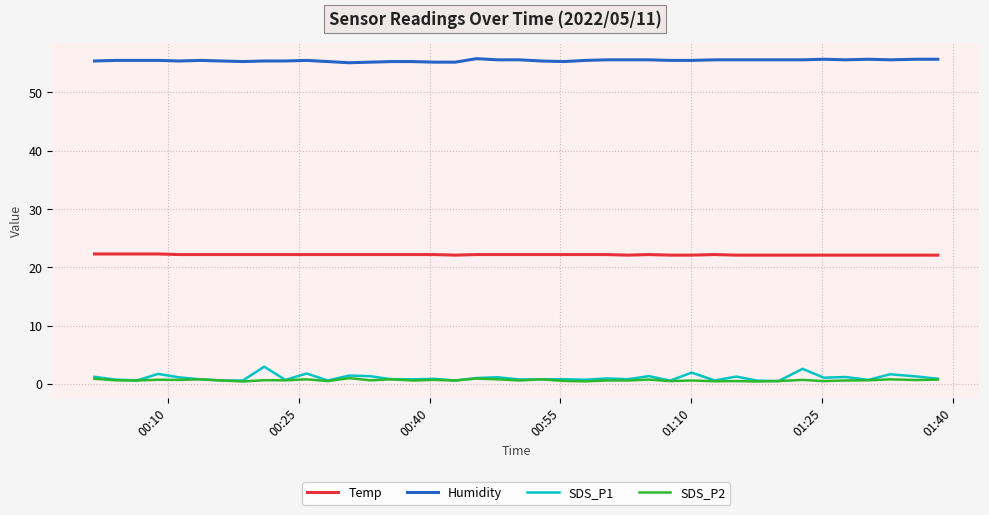

True or false: Humidity and SDS_P2 intersect in this chart.

False